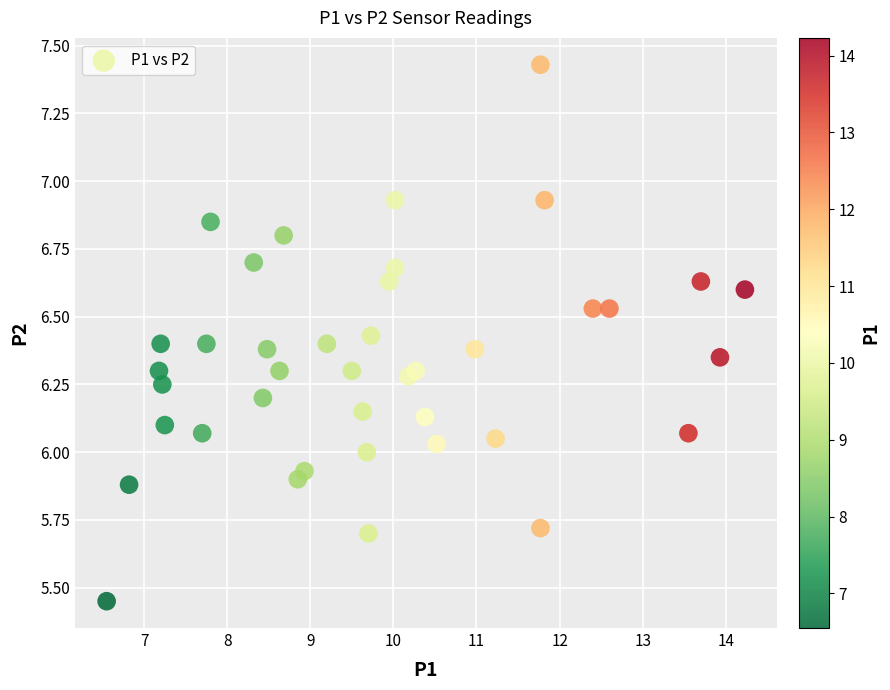

What is the range of Y values (max minus min)?

2.0